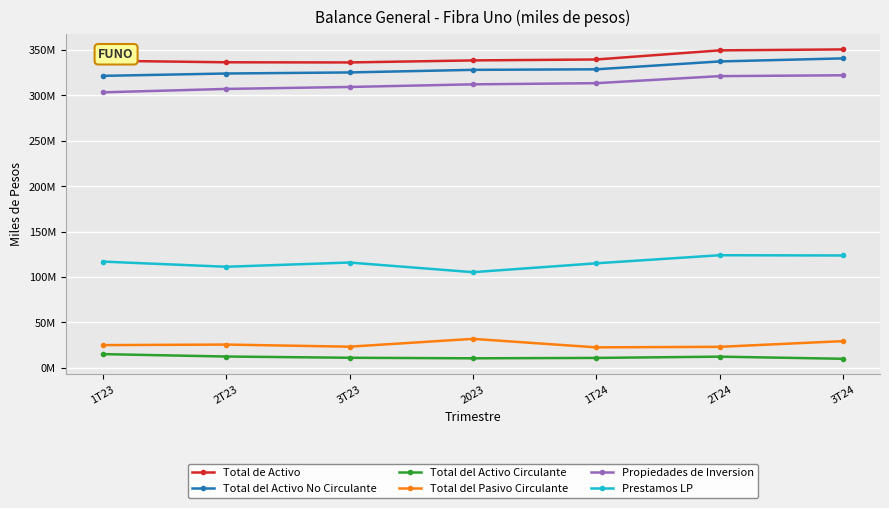

Is it true that Total del Activo Circulante equals 12370801 at 2T23?

True